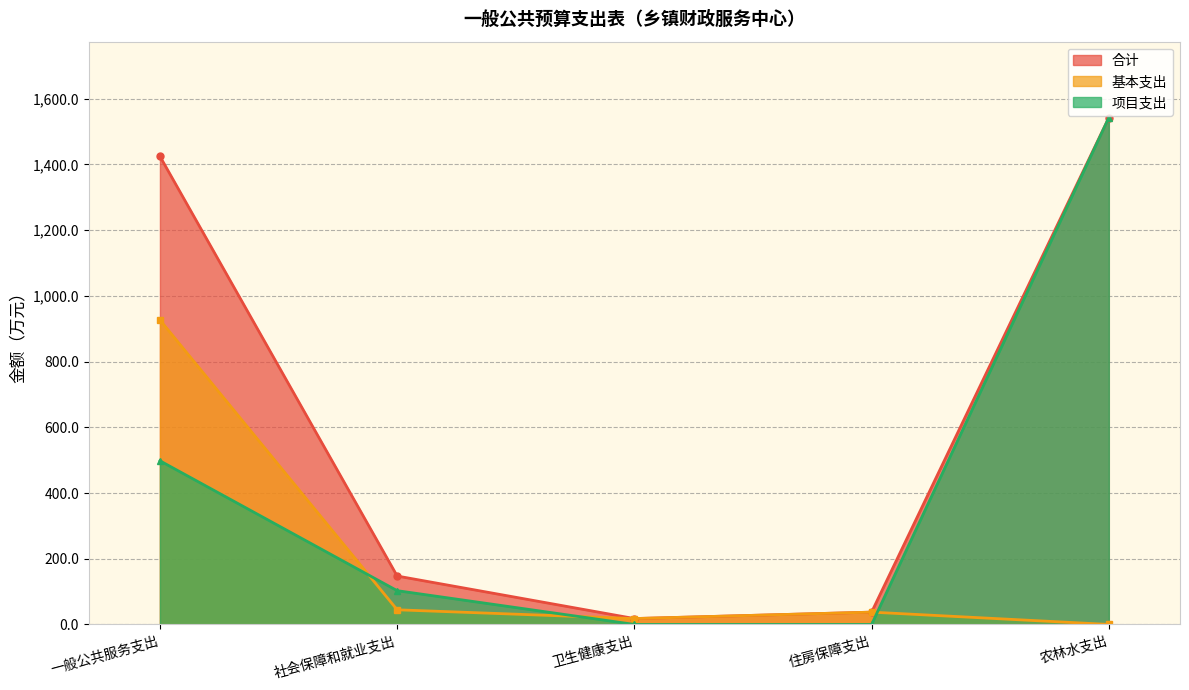

How many lines are shown in the chart?

3